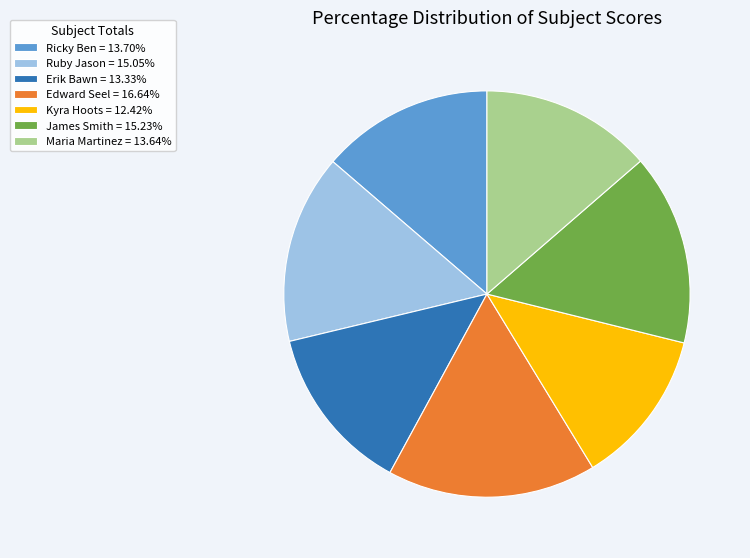

Count the number of slices in the pie.

7